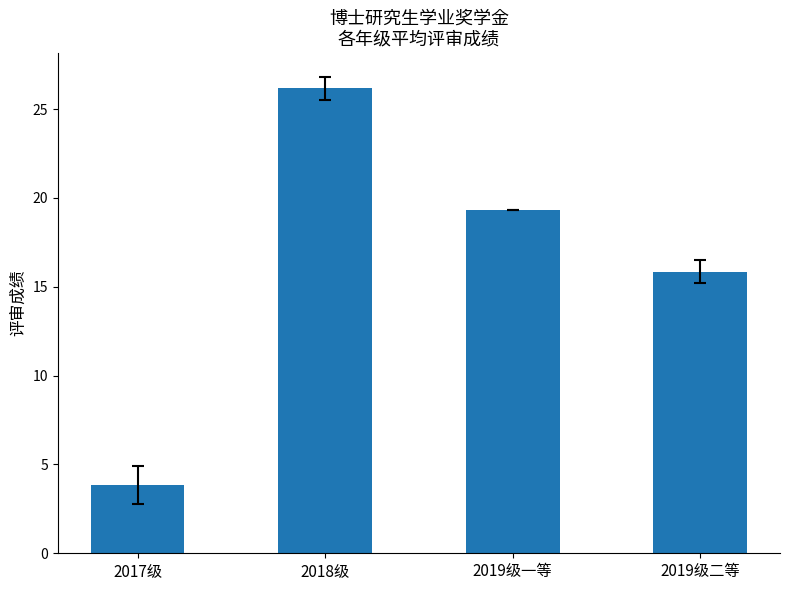

Reading left to right, transcribe all the data shown in this chart.

3.9	26.2	19.3	15.8